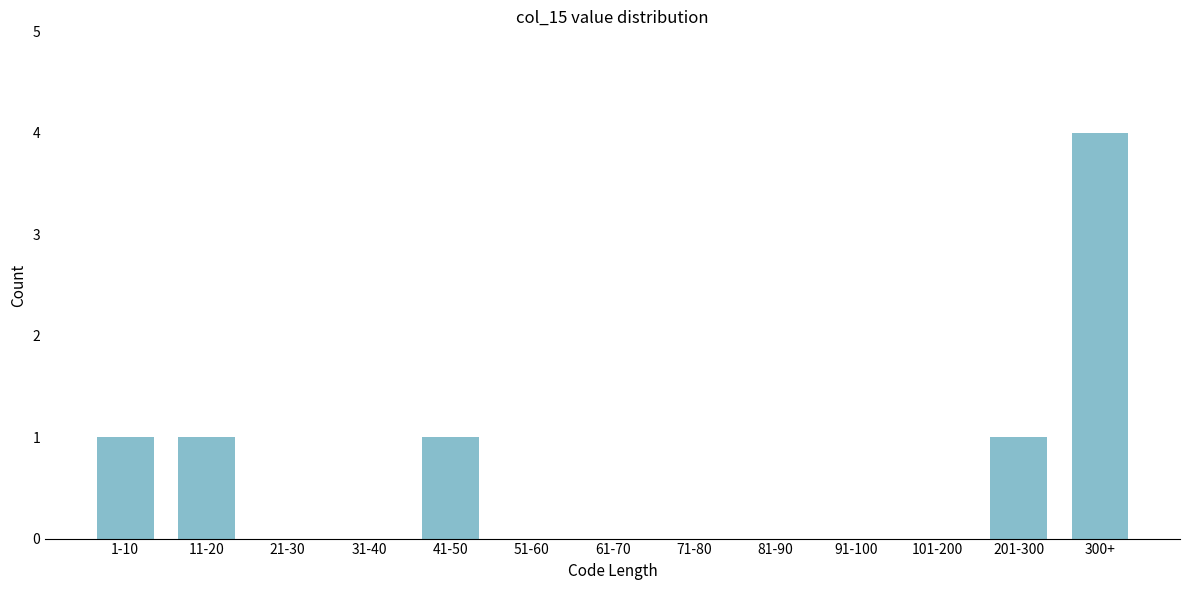

Reading left to right, extract all data points from this chart.

1-10=1	11-20=1	21-30=0	31-40=0	41-50=1	51-60=0	61-70=0	71-80=0	81-90=0	91-100=0	101-200=0	201-300=1	300+=4